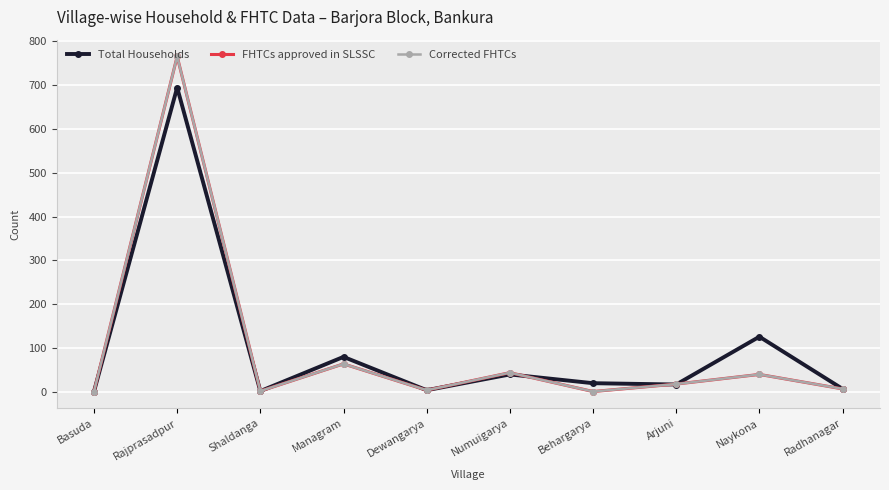

Is this an area chart (filled region under the line)?

No